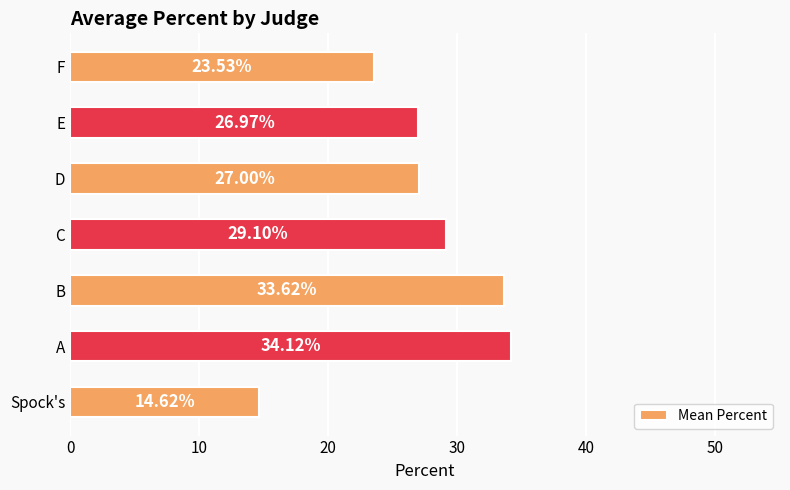

What is the difference between the second highest and second lowest values?

10.1